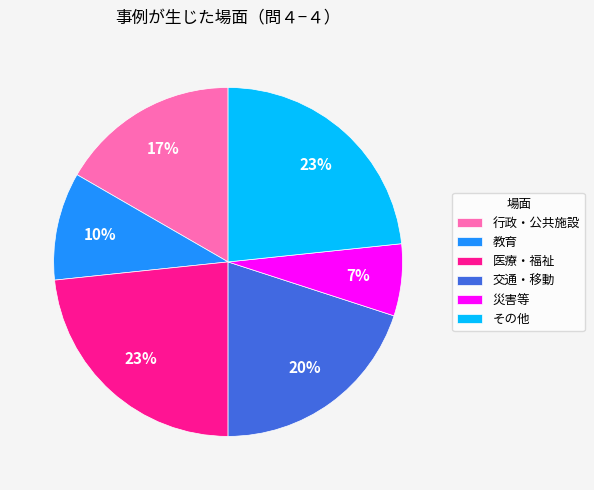

To the nearest percent, what portion does 交通・移動 represent?

20%